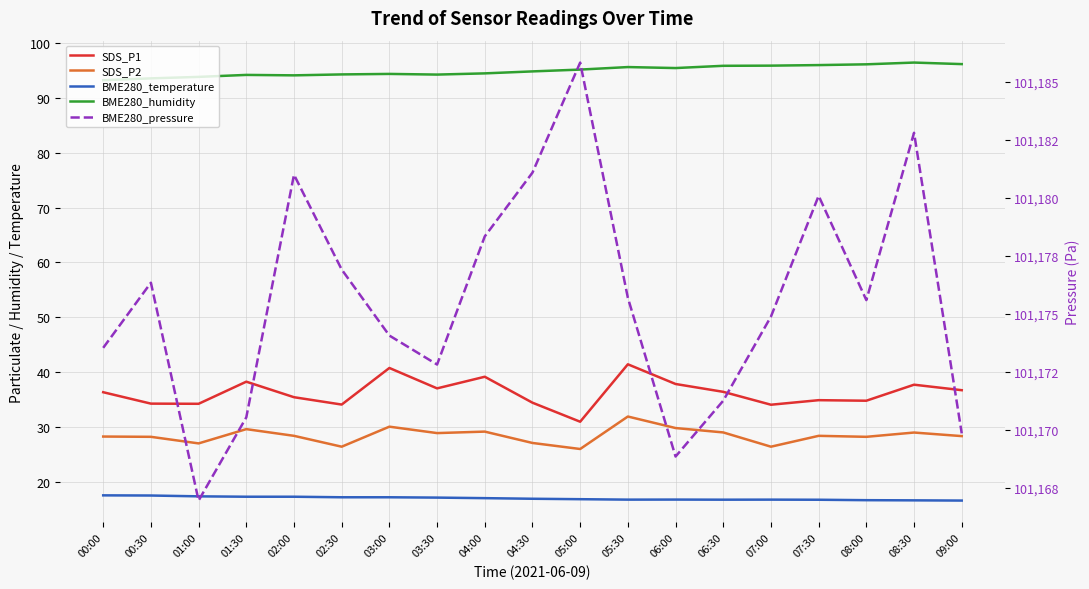

What are all the series names shown in the legend?

SDS_P1, SDS_P2, BME280_temperature, BME280_humidity, BME280_pressure